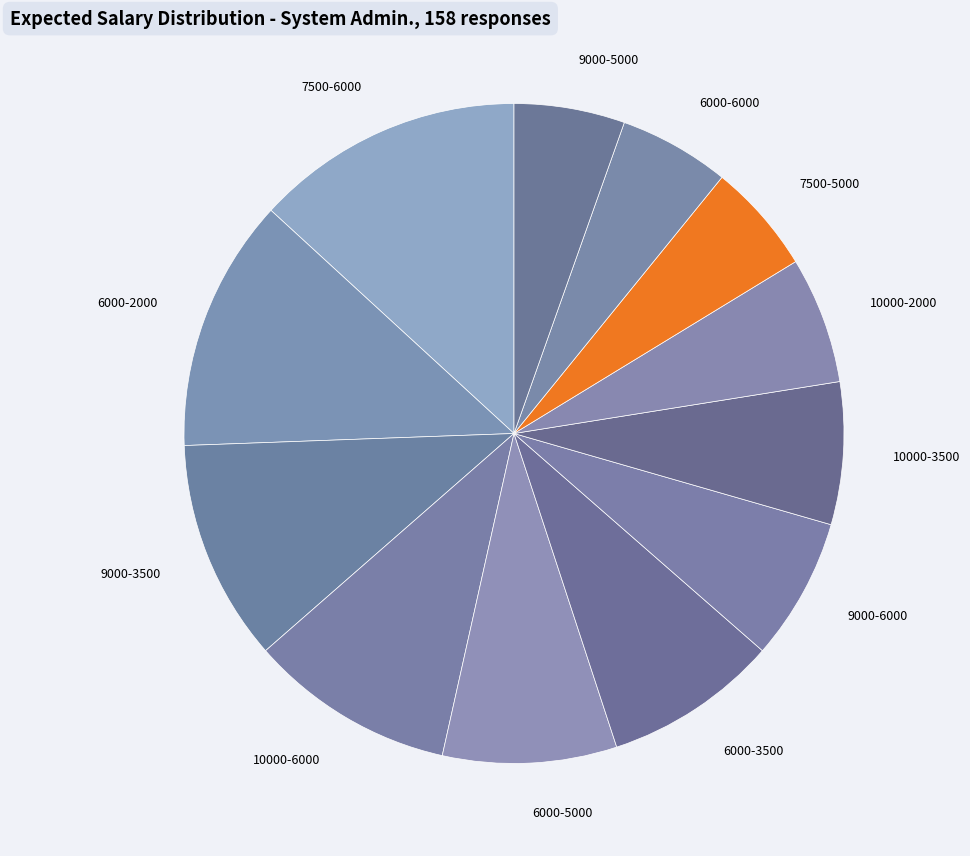

True or false: 10000-2000 accounts for 6% of the total.

True